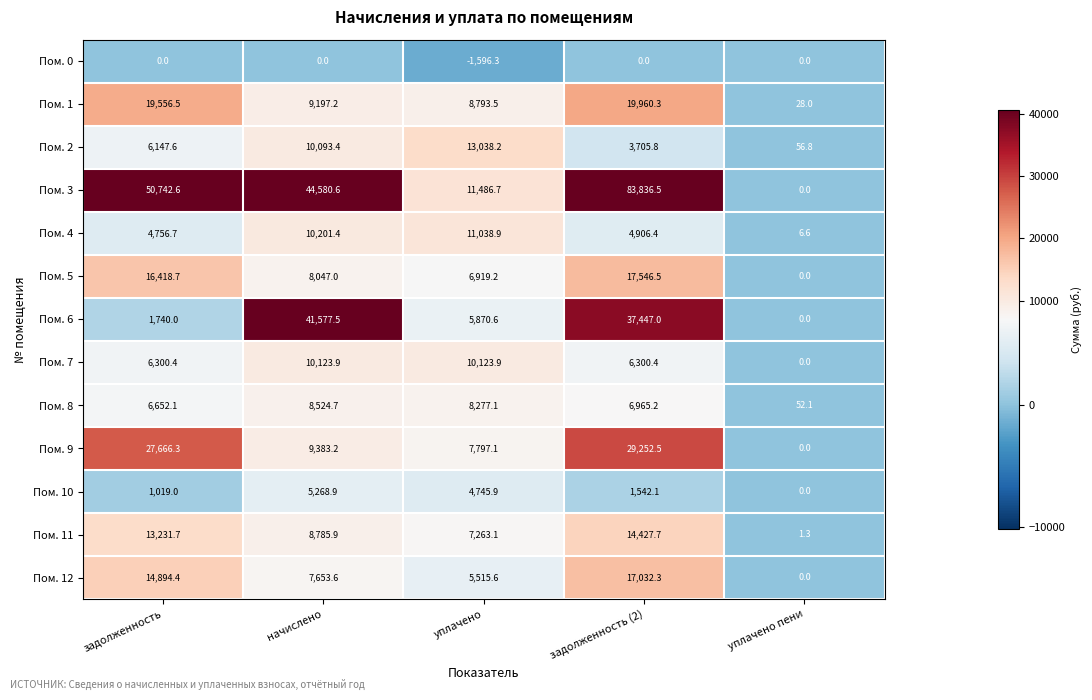

The value of Пом. 8 at уплачено пени is 17.4. True or false?

False